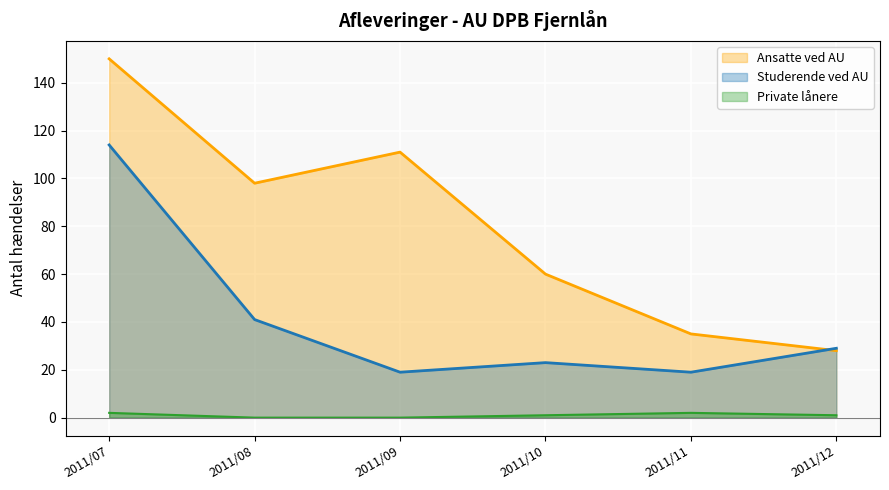

Reading left to right, transcribe all the data shown in this chart.

Ansatte ved AU: 2011/07=150	2011/08=98	2011/09=111	2011/10=60	2011/11=35	2011/12=28
Studerende ved AU: 2011/07=114	2011/08=41	2011/09=19	2011/10=23	2011/11=19	2011/12=29
Private lånere: 2011/07=2	2011/08=0	2011/09=0	2011/10=1	2011/11=2	2011/12=1